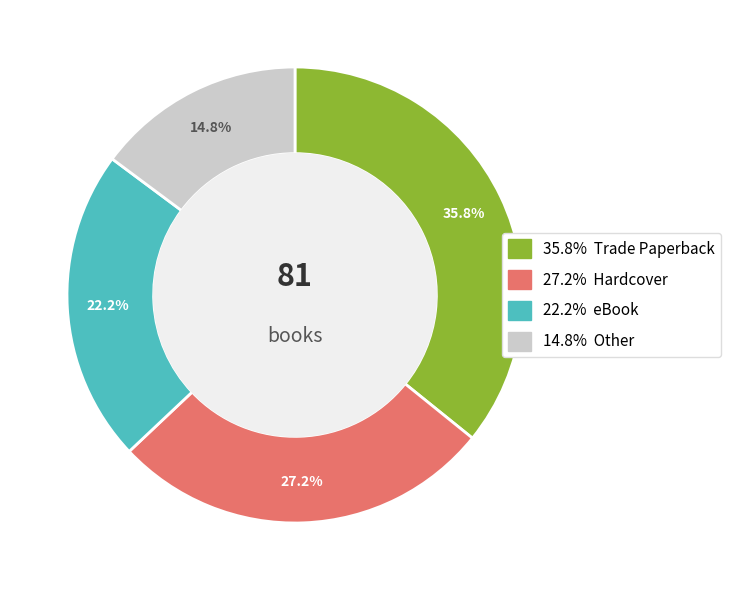

How many segments does this pie chart have?

4